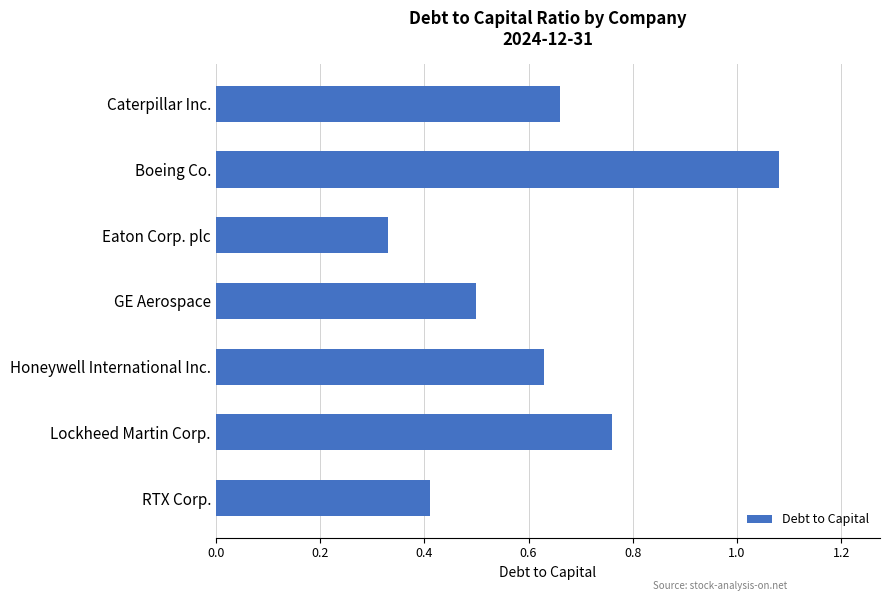

What is the sum of the values at Lockheed Martin Corp. and Caterpillar Inc.?

1.4